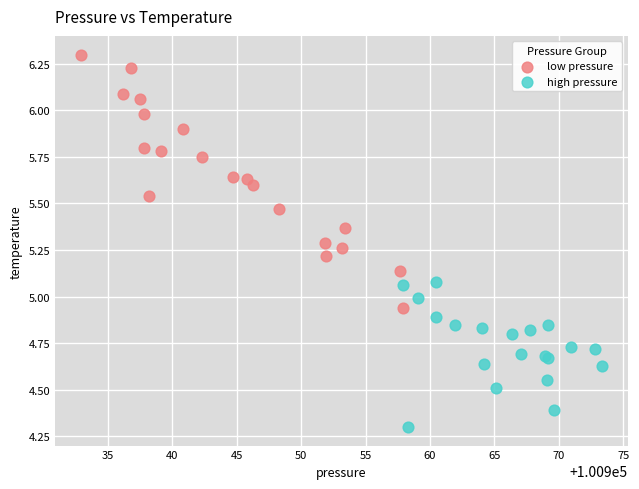

Which series contains the lowest Y value?

high pressure